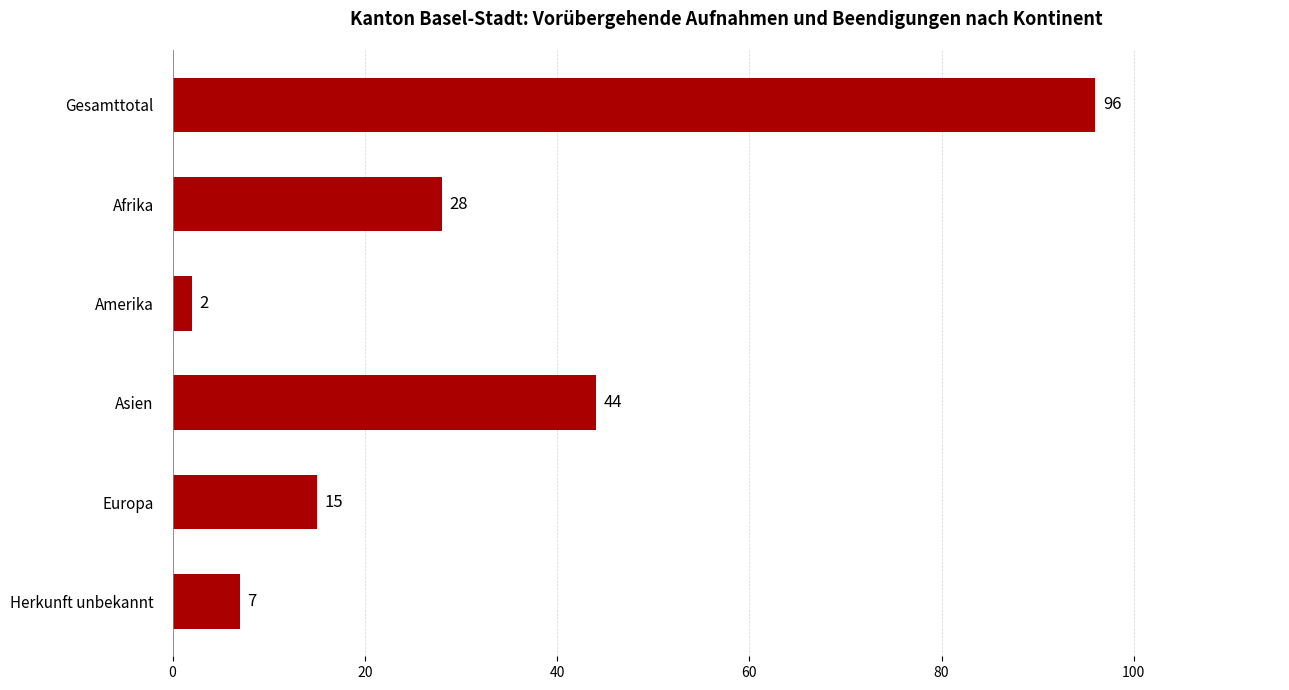

How many data points are less than 28?

3